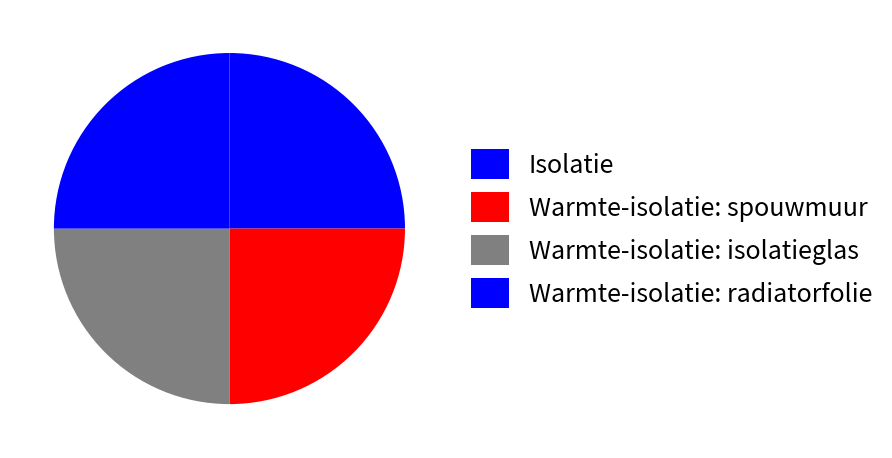

How many segments does this pie chart have?

4